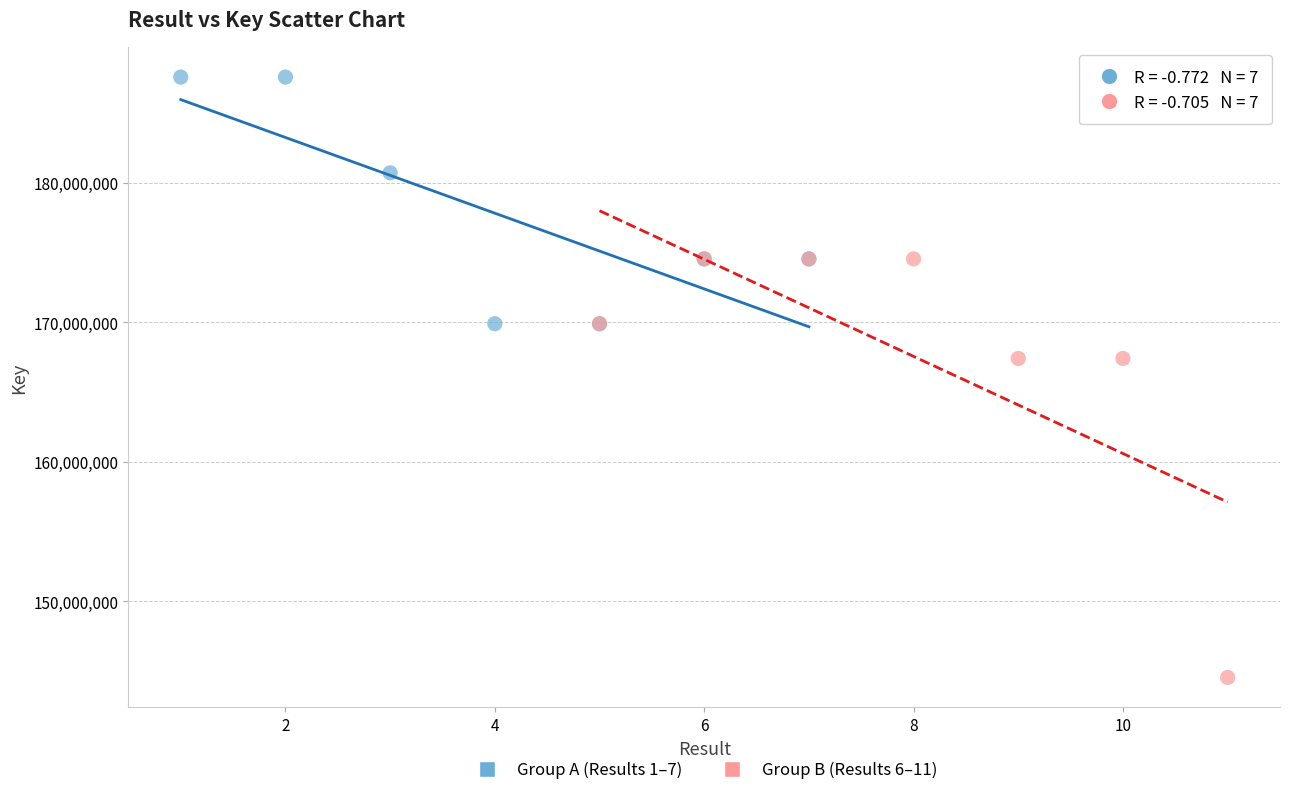

Which series has the largest Y range (max minus min)?

Group B (Results 6–11)